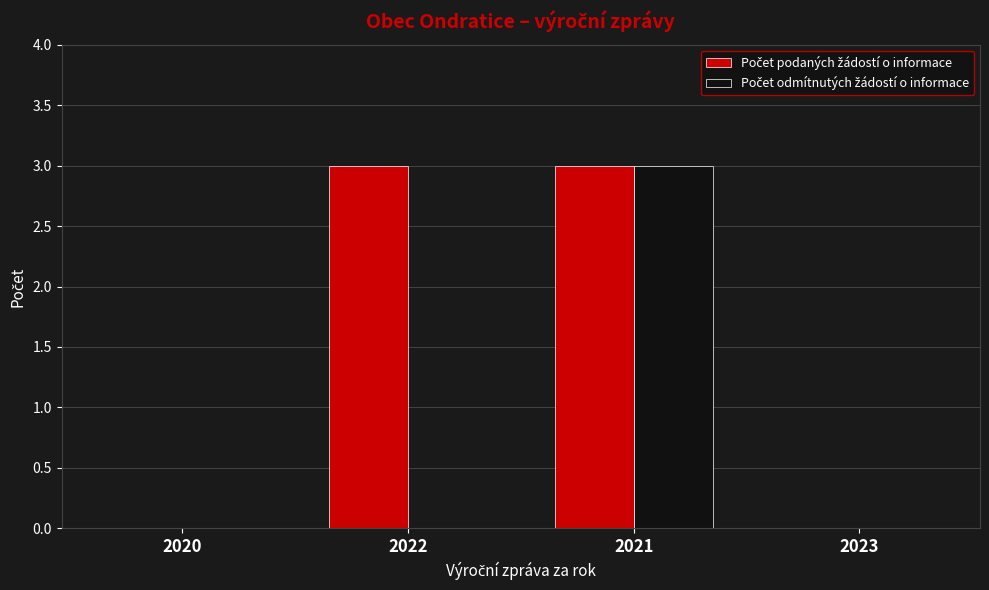

How many groups of bars are there?

4